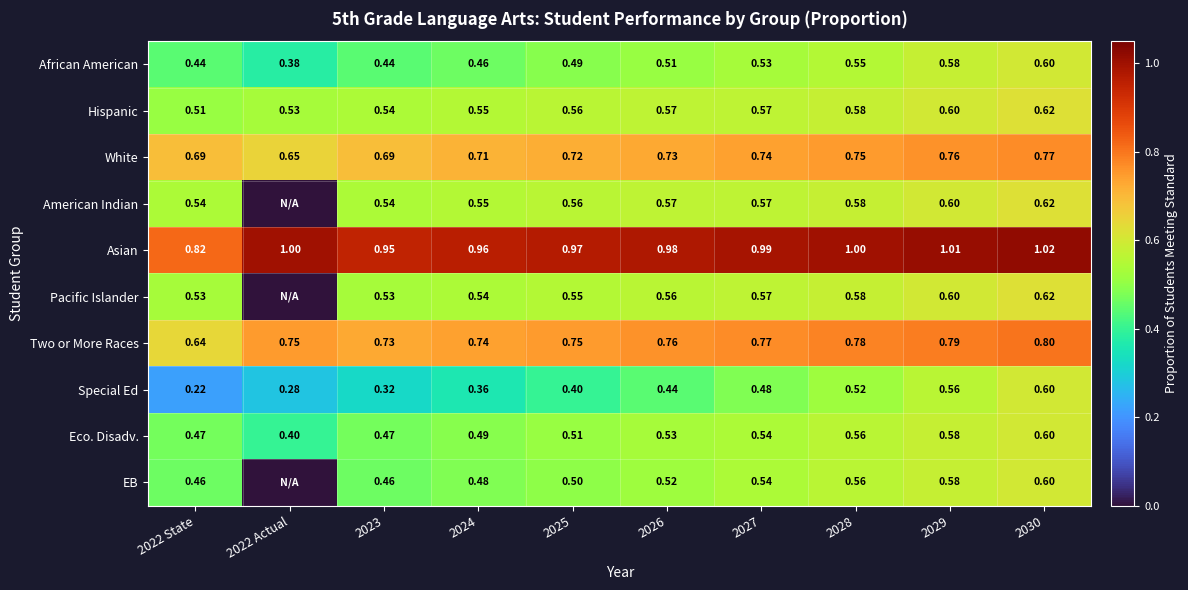

Between 2023 and 2024, which series saw the biggest shift?

Special Ed